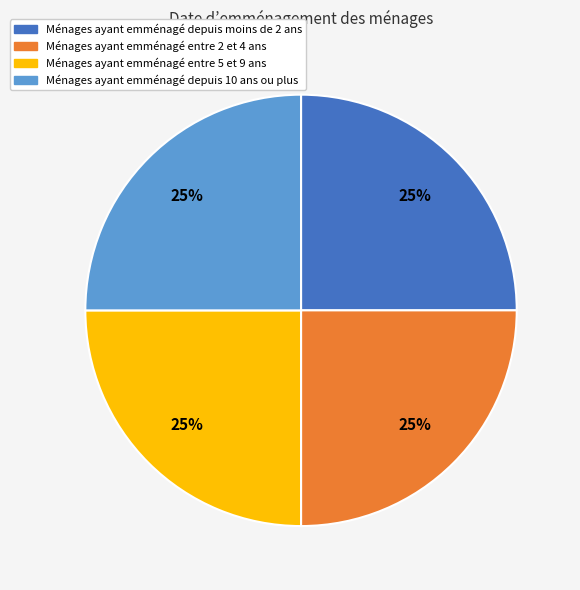

Count the number of slices in the pie.

4